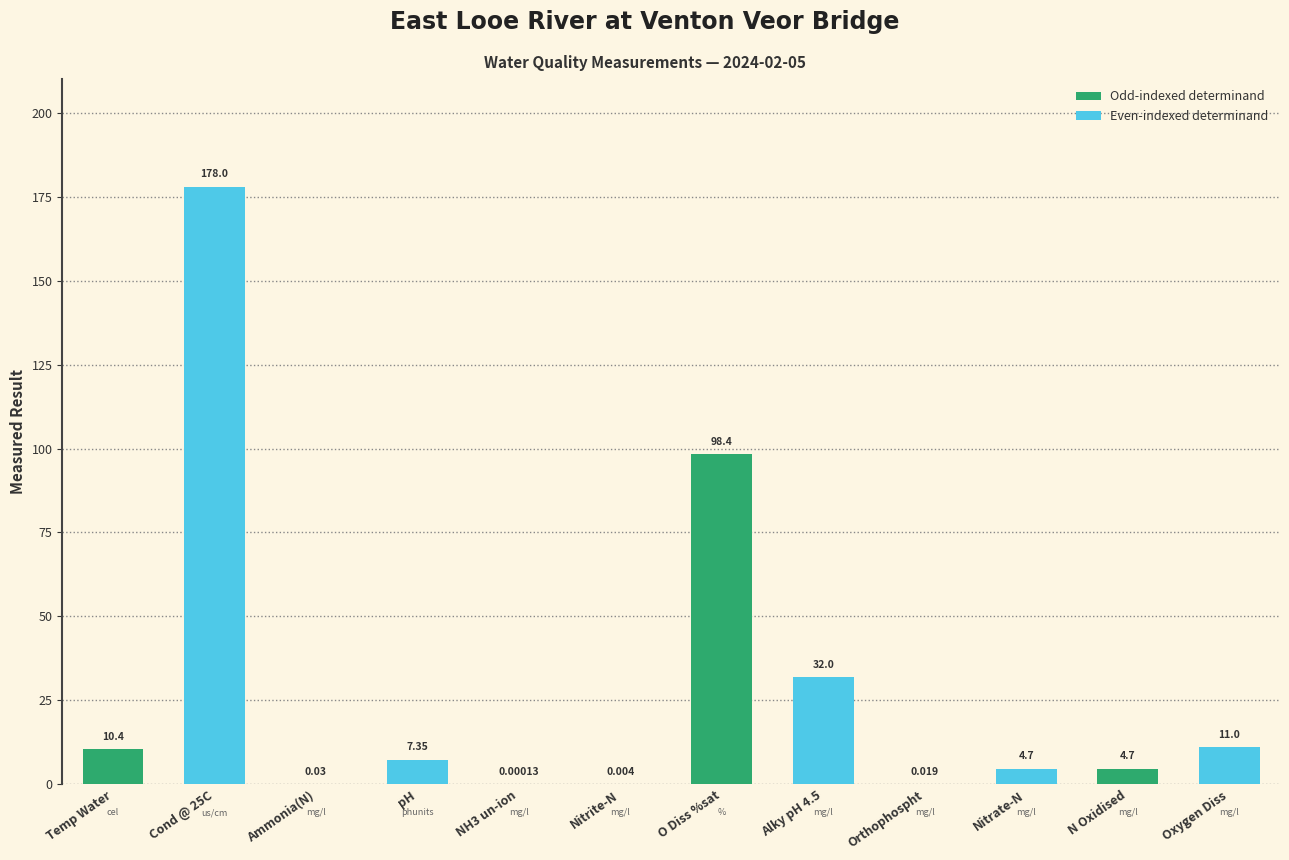

How many categories are shown in the chart?

12